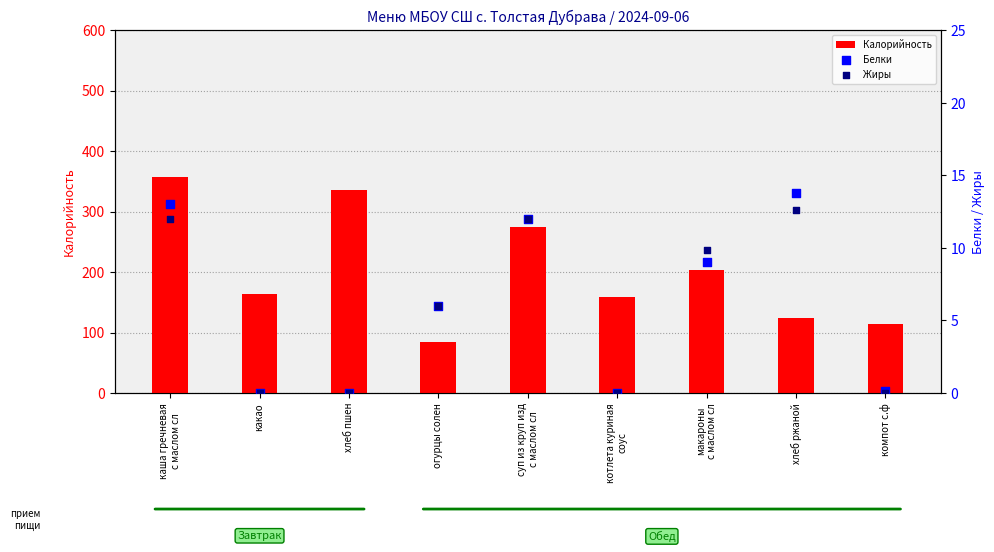

At which category is the sum across all series the highest?

каша гречневая
с маслом сл